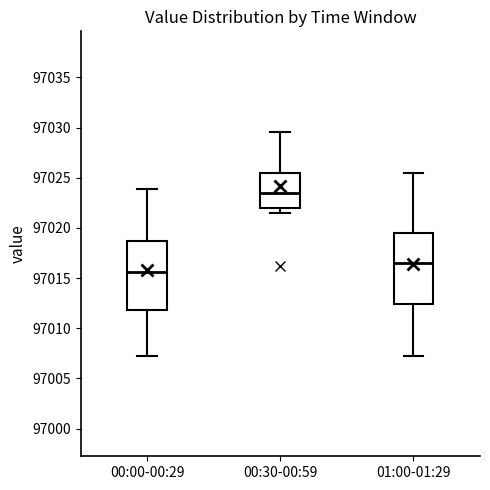

Reading left to right, transcribe this box plot: for each box, give where its median line is, the range the box spans, and where its two whiskers end, as read against the y-axis. The values are not printed on the chart, so give them approximately, as read against the axis.

00:00-00:29: median 97015.5, box 97012.0 to 97018.5, whiskers 97007.5 to 97024.0
00:30-00:59: median 97023.5, box 97022.0 to 97025.5, whiskers 97021.5 to 97029.5
01:00-01:29: median 97016.5, box 97012.5 to 97019.5, whiskers 97007.5 to 97025.5